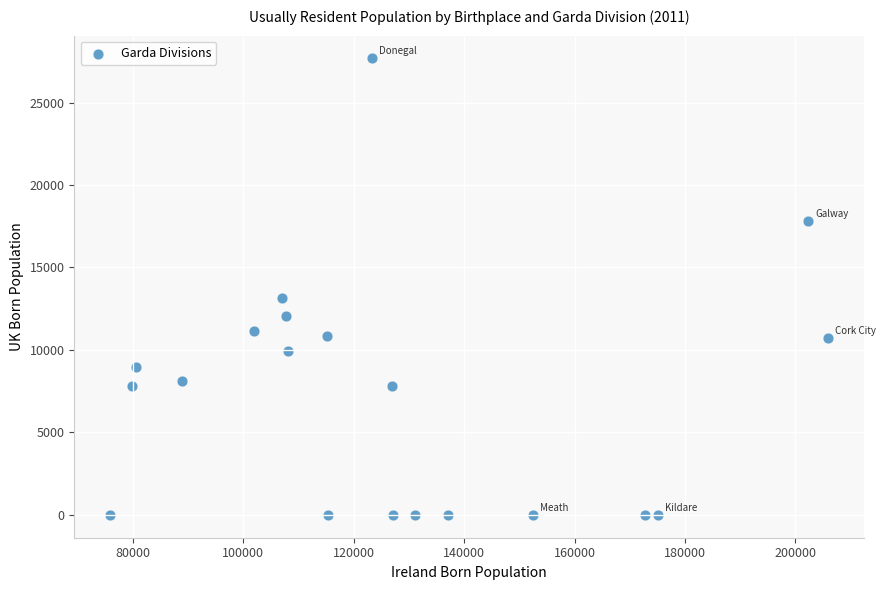

What is the range of Y values (max minus min)?

27673